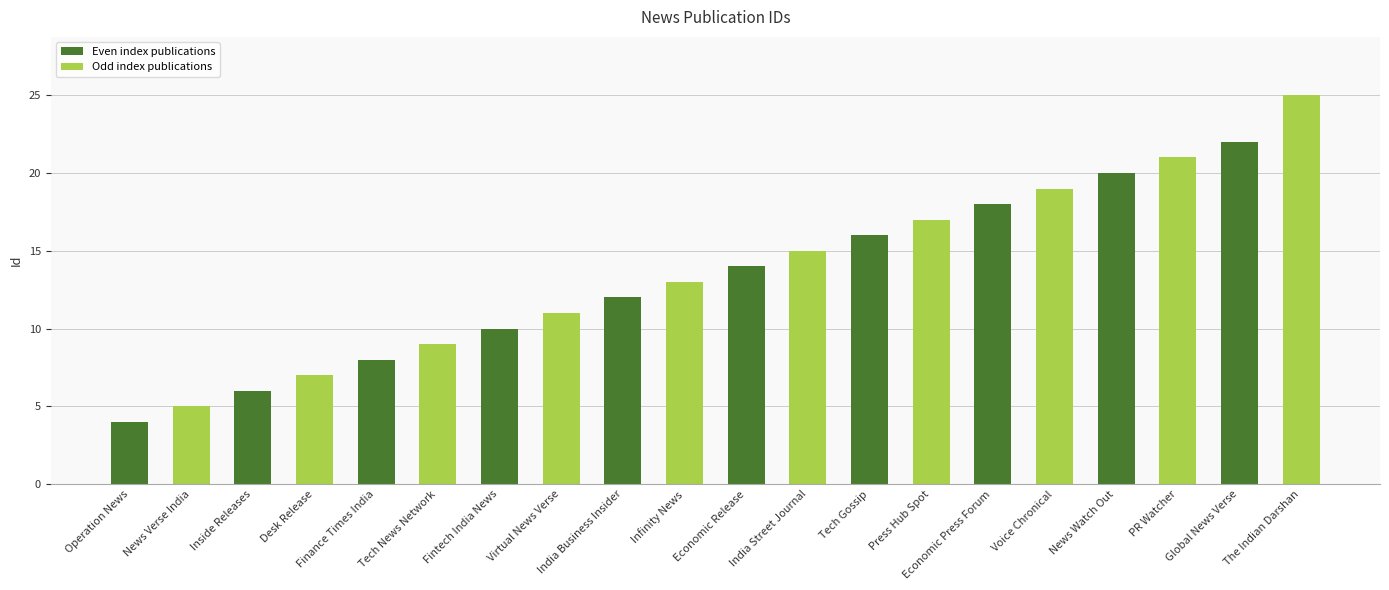

What is the average value?

14